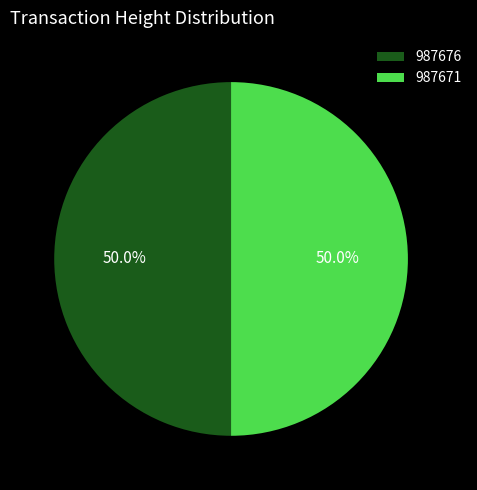

True or false: 987671 accounts for 50% of the total.

True